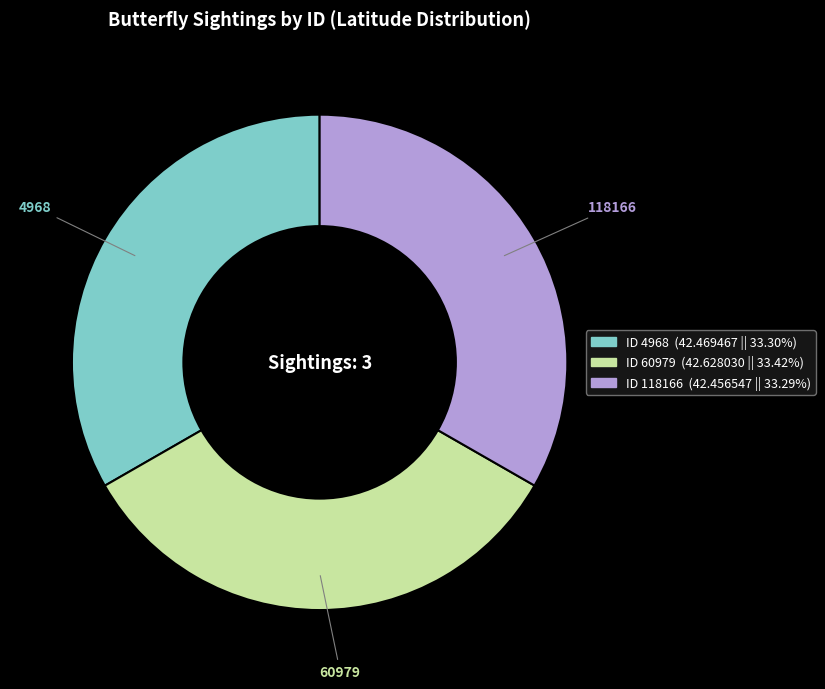

Is there any slice that represents more than half of the pie?

No